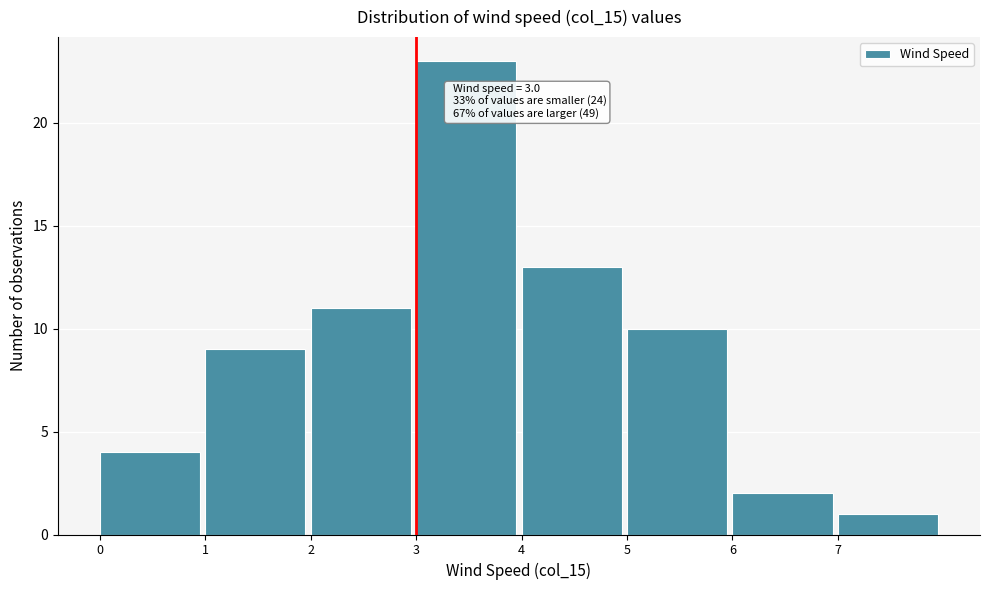

Over which range of the x-axis is the bar tallest?

3 to 4